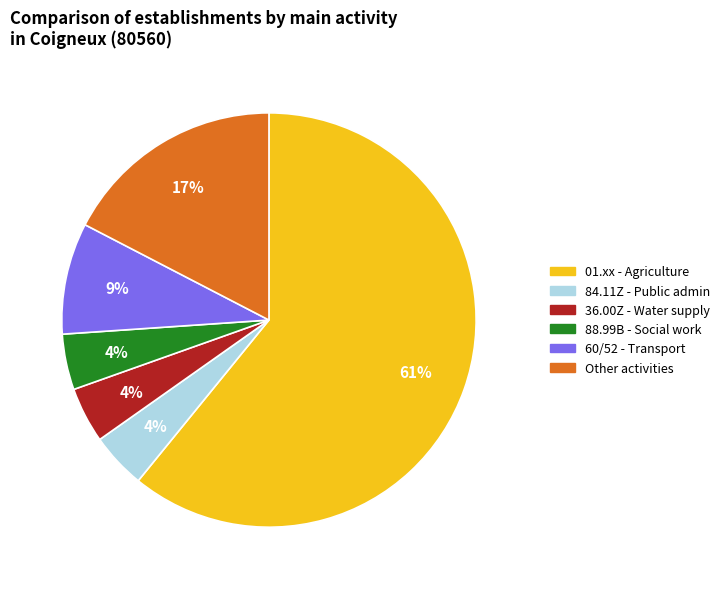

Does any single category account for the majority?

Yes